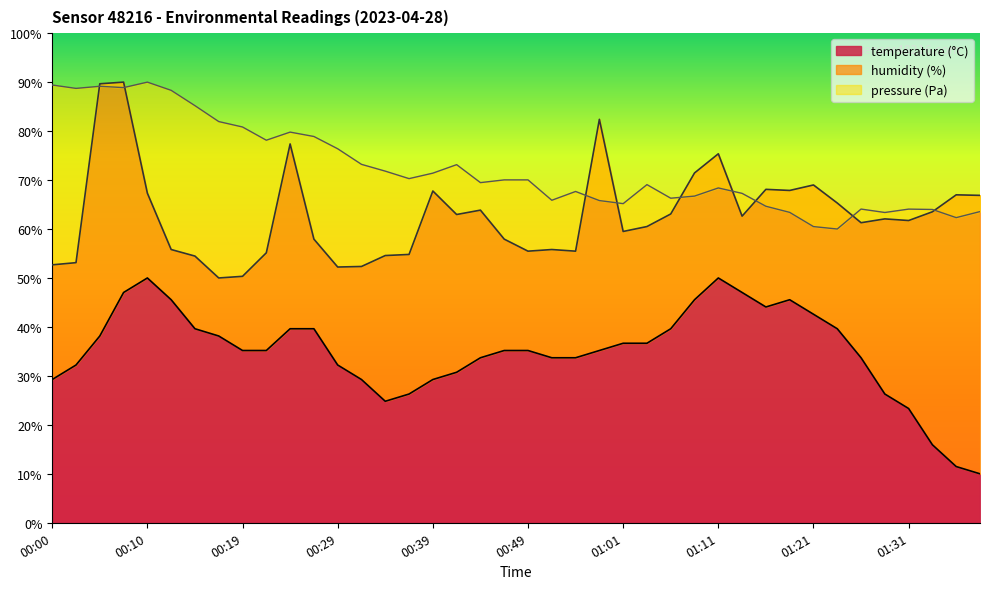

What is the sum of all humidity values?

2514.7